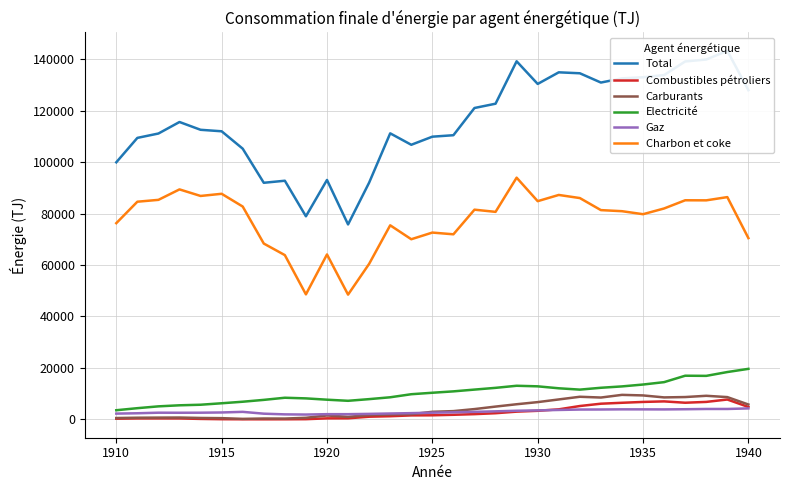

True or false: Charbon et coke and Combustibles pétroliers intersect in this chart.

False